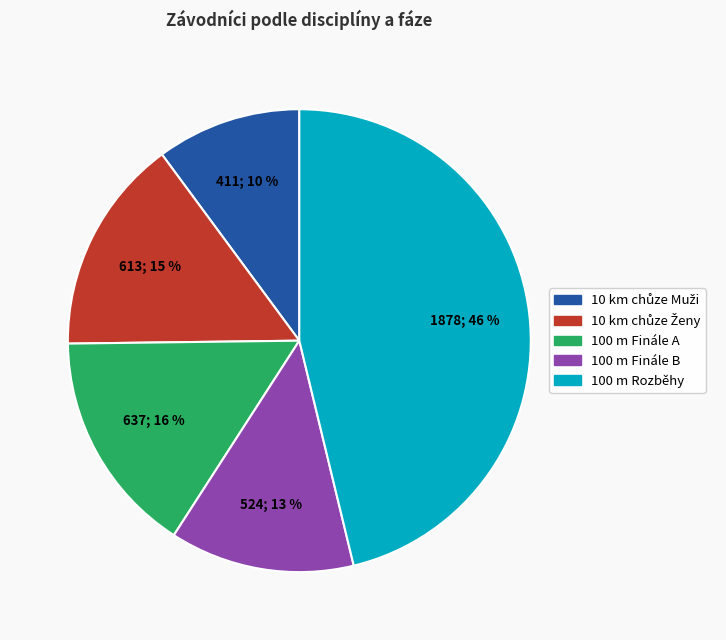

To the nearest percent, what is the difference between the largest and smallest slice percentages?

36%